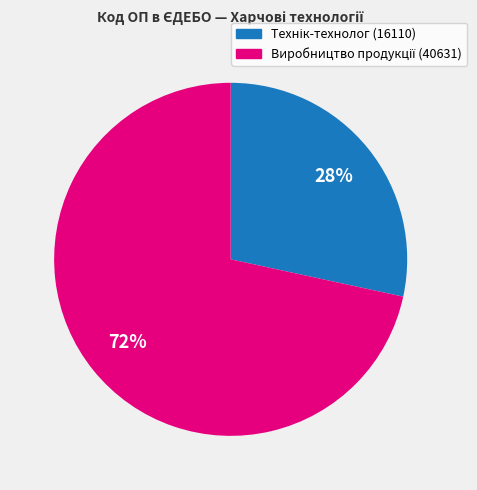

How many slices are in this pie chart?

2